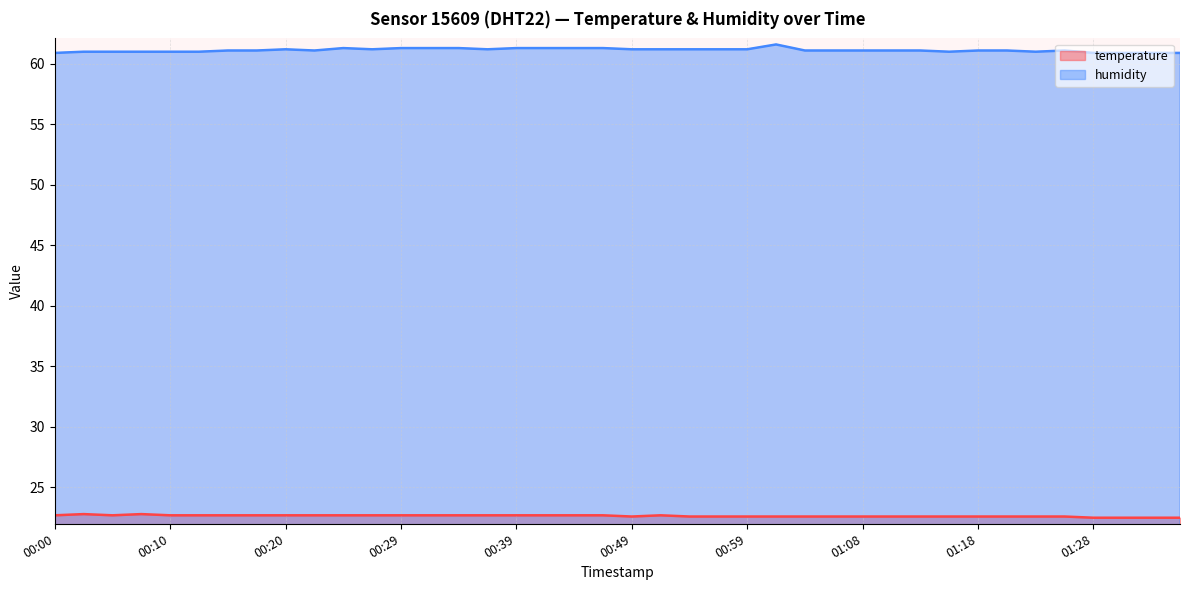

What is the sum of all humidity values?

2445.2